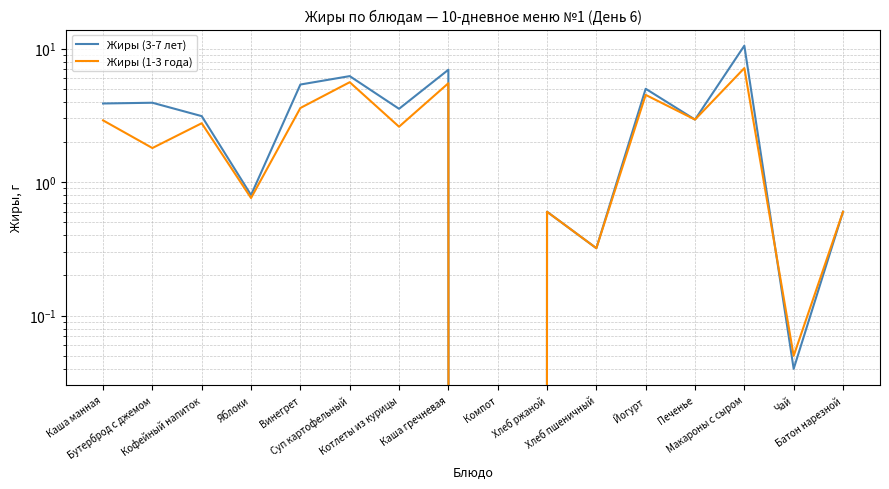

True or false: Жиры (3-7 лет) has a value of 4.2 at Печенье.

False